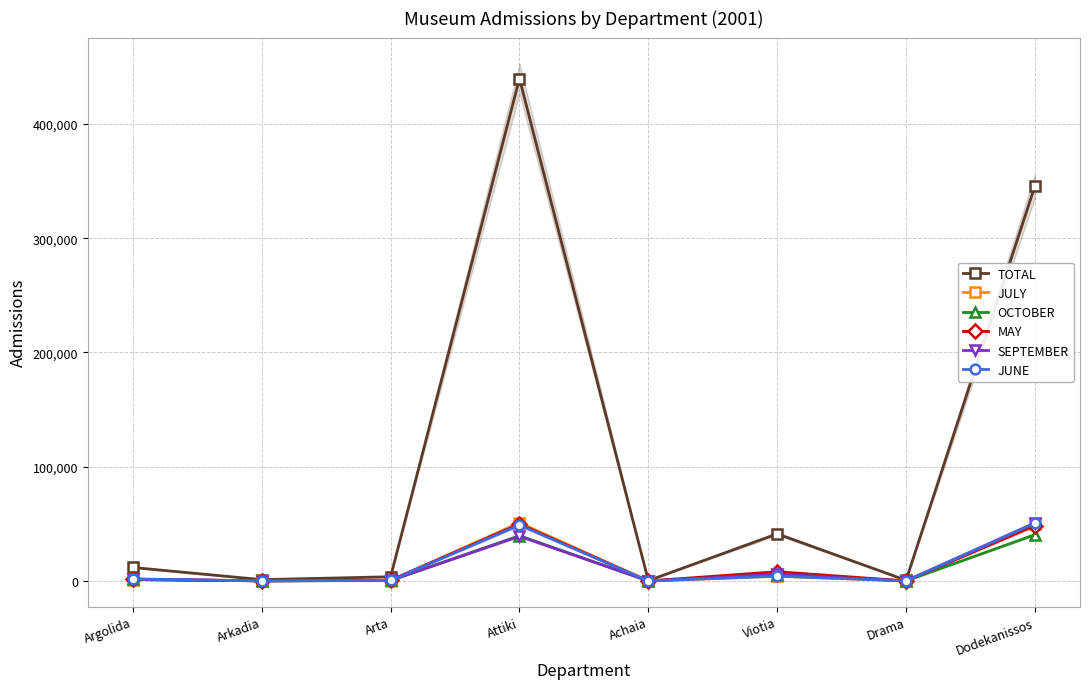

How many values in the JUNE series exceed 1724?

3